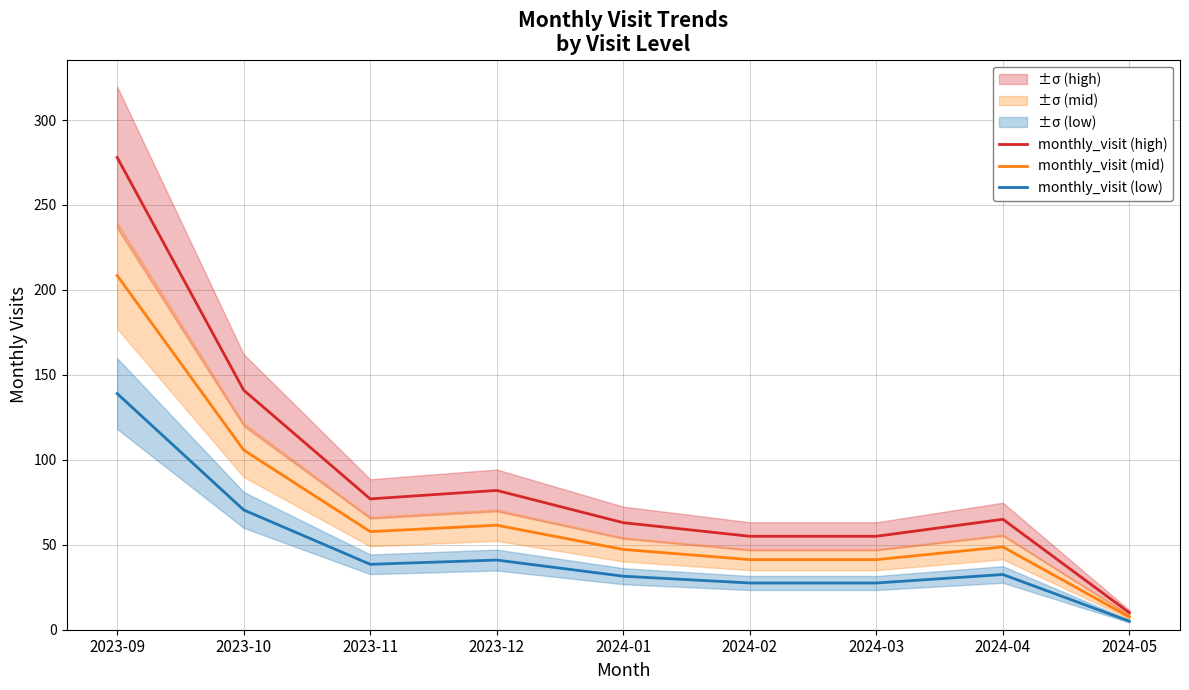

Is it true that monthly_visit (low) equals 183.6 at 2023-09?

False